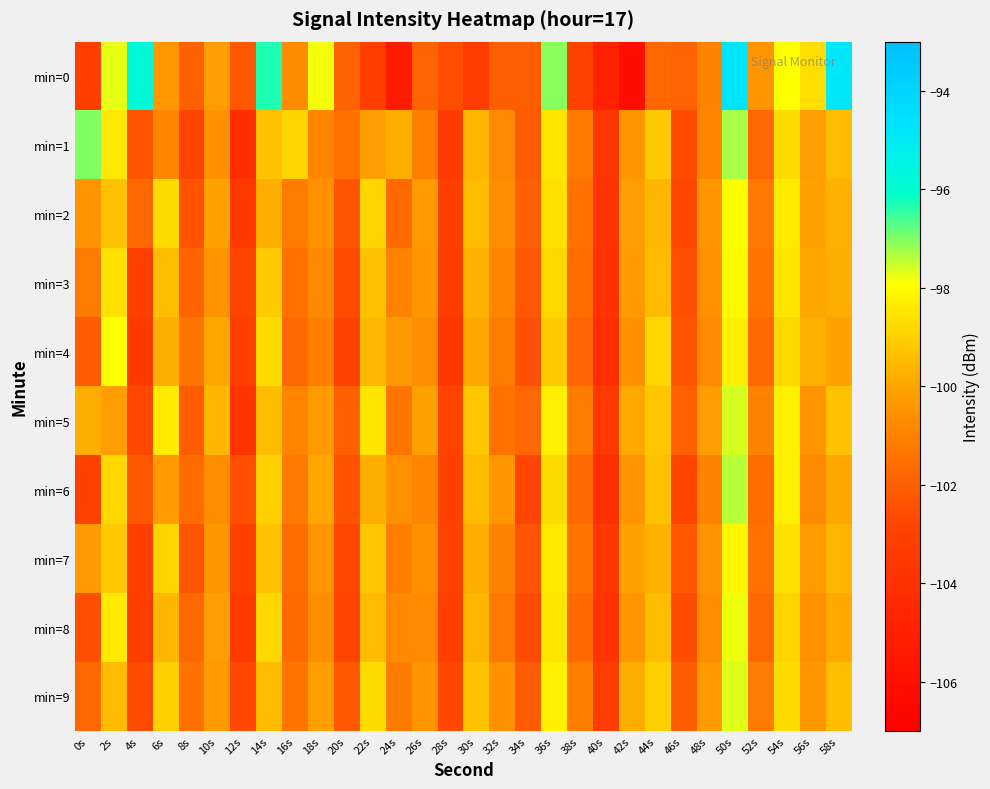

What is the smallest value displayed?

-106.2